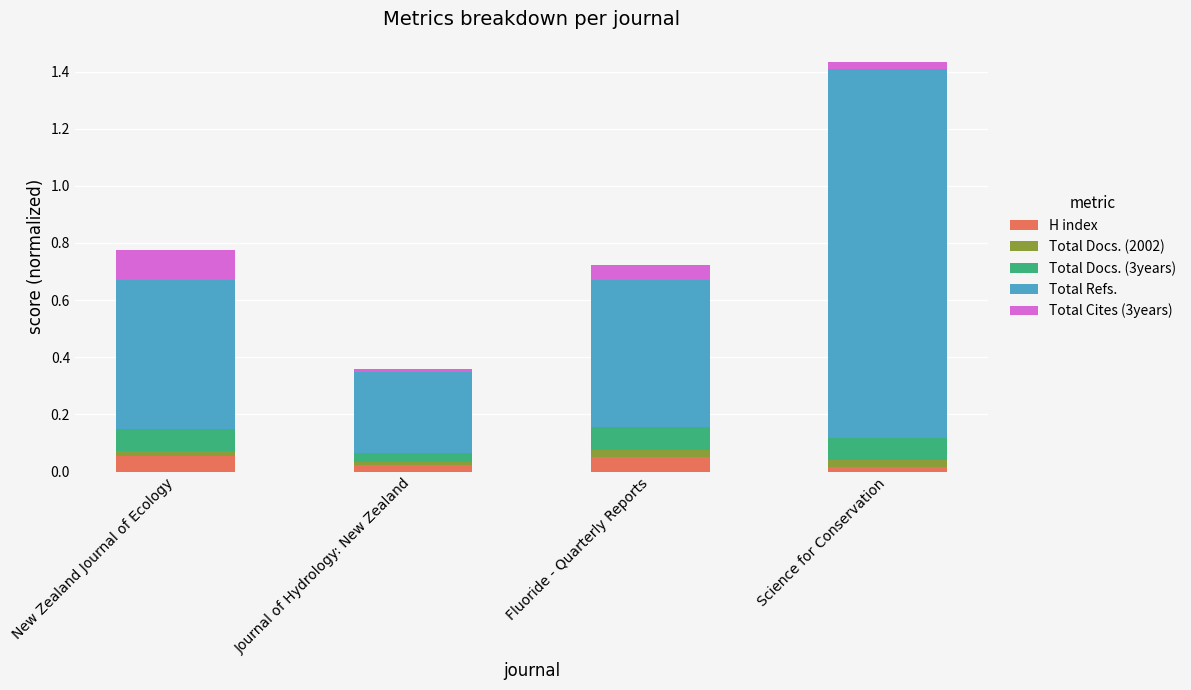

The H index series shows 0.1 at New Zealand Journal of Ecology. True or false?

True